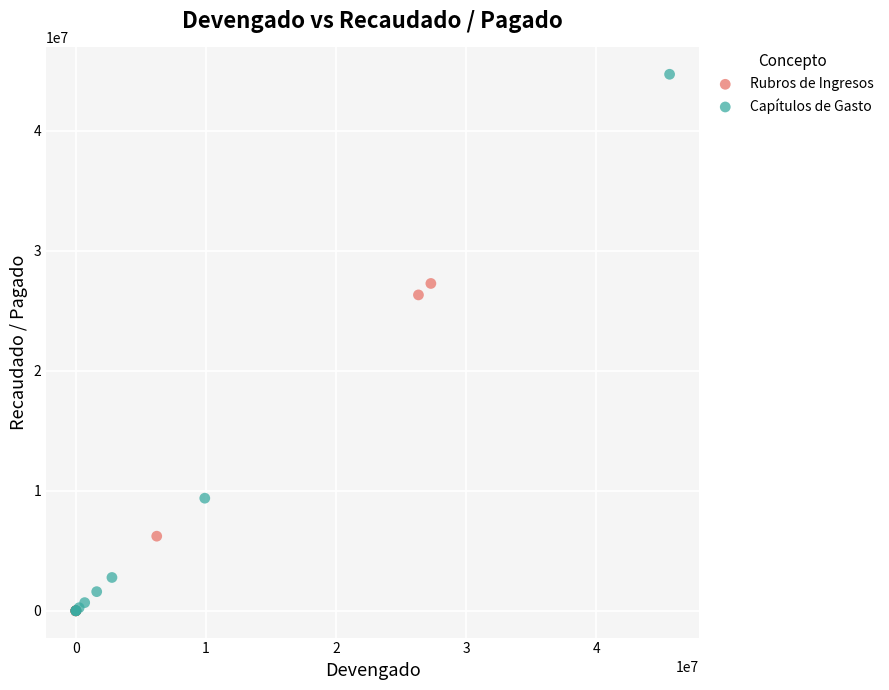

Which series reaches the maximum Y coordinate?

Capítulos de Gasto